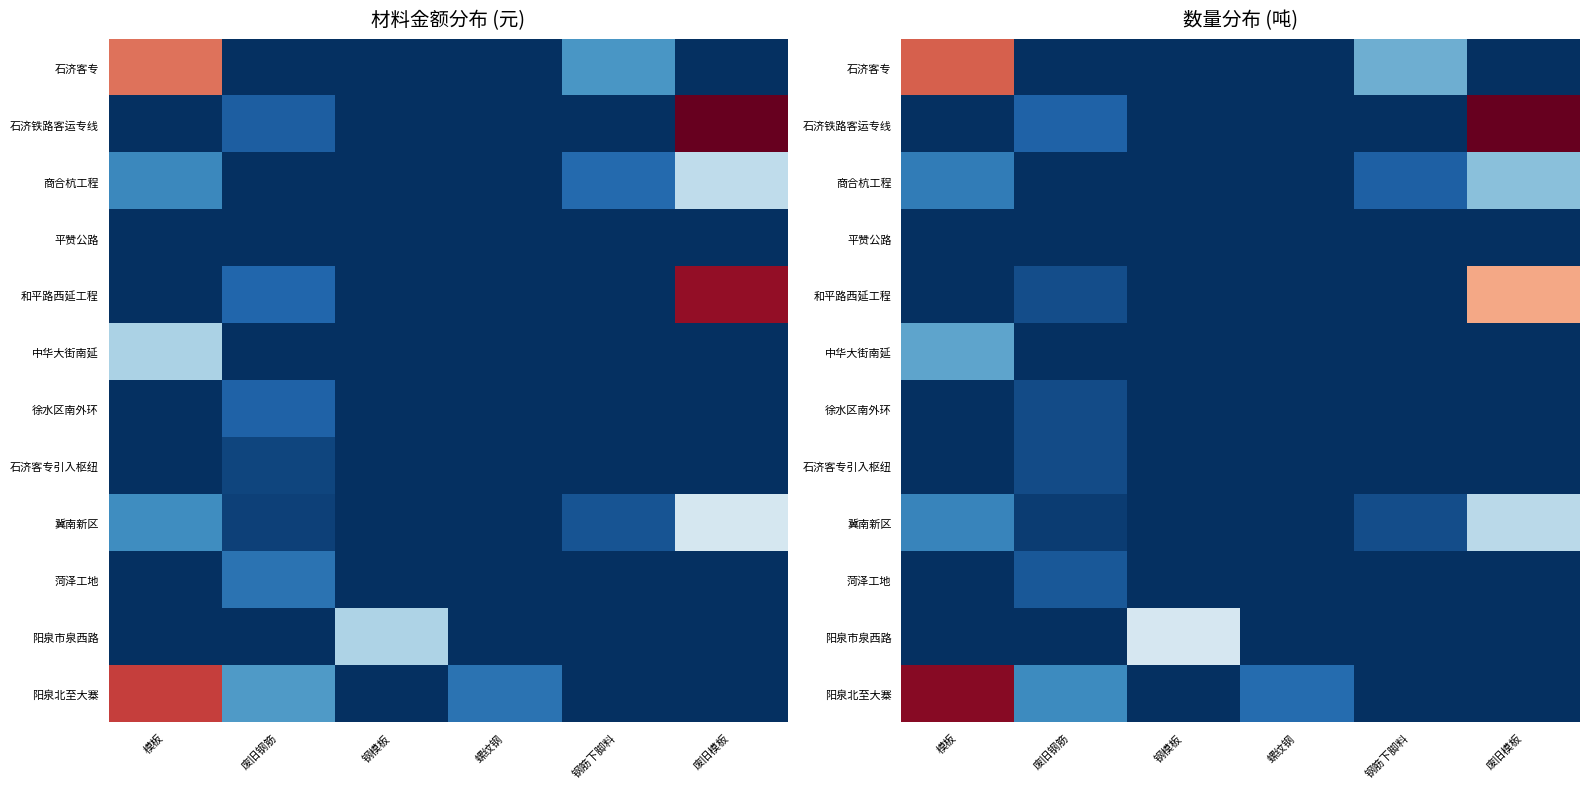

True or false: 石济客专 has a value of 111.8 at 钢筋下脚料.

False